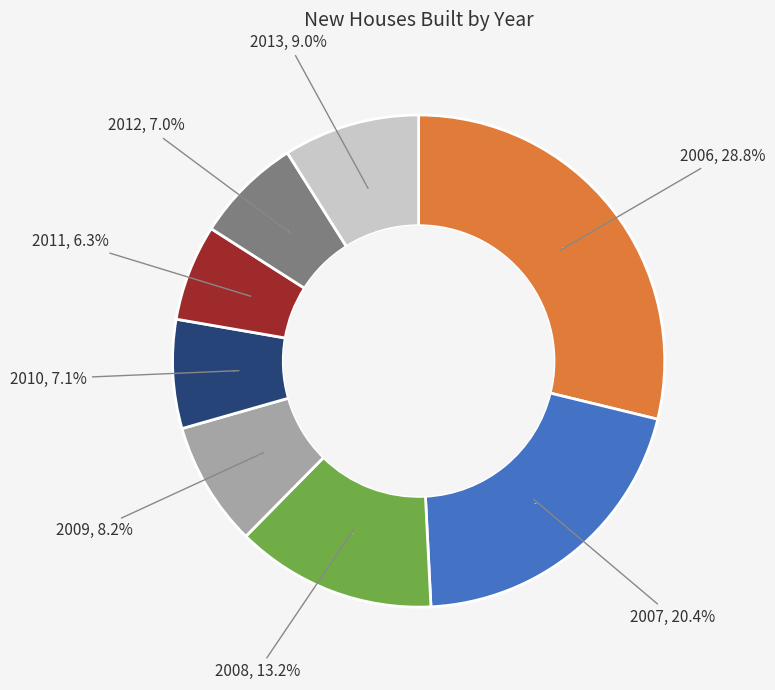

Is 2011 the majority of the pie?

No